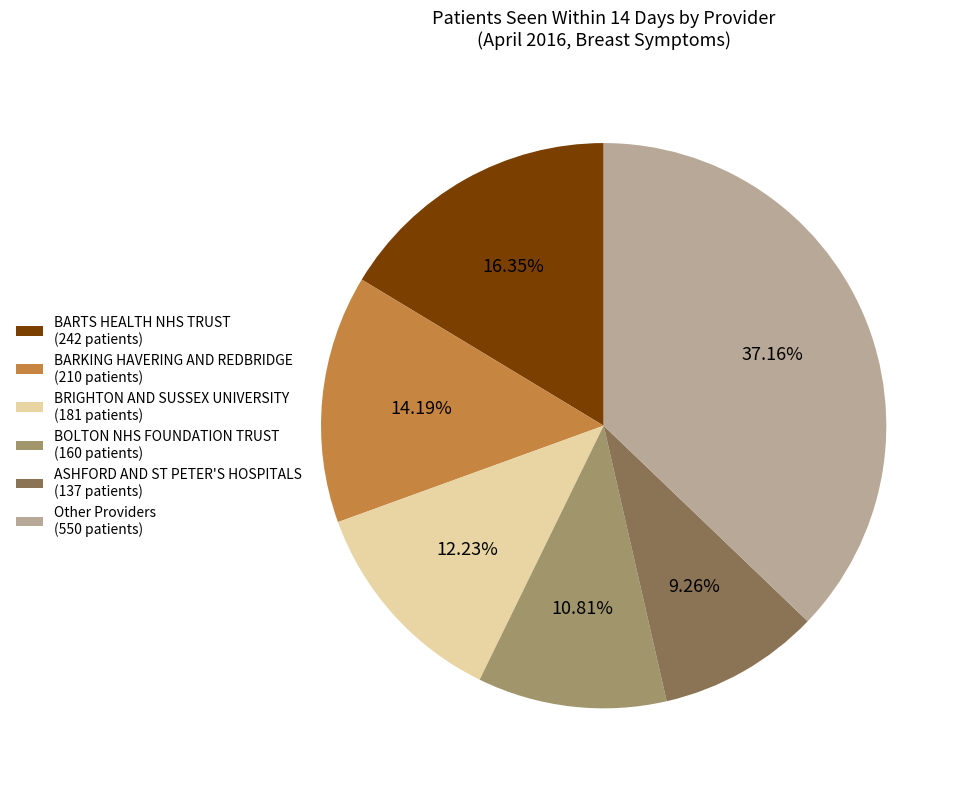

Which has a higher value, BRIGHTON AND SUSSEX UNIVERSITY (181 patients) or BARTS HEALTH NHS TRUST (242 patients)?

BARTS HEALTH NHS TRUST (242 patients)